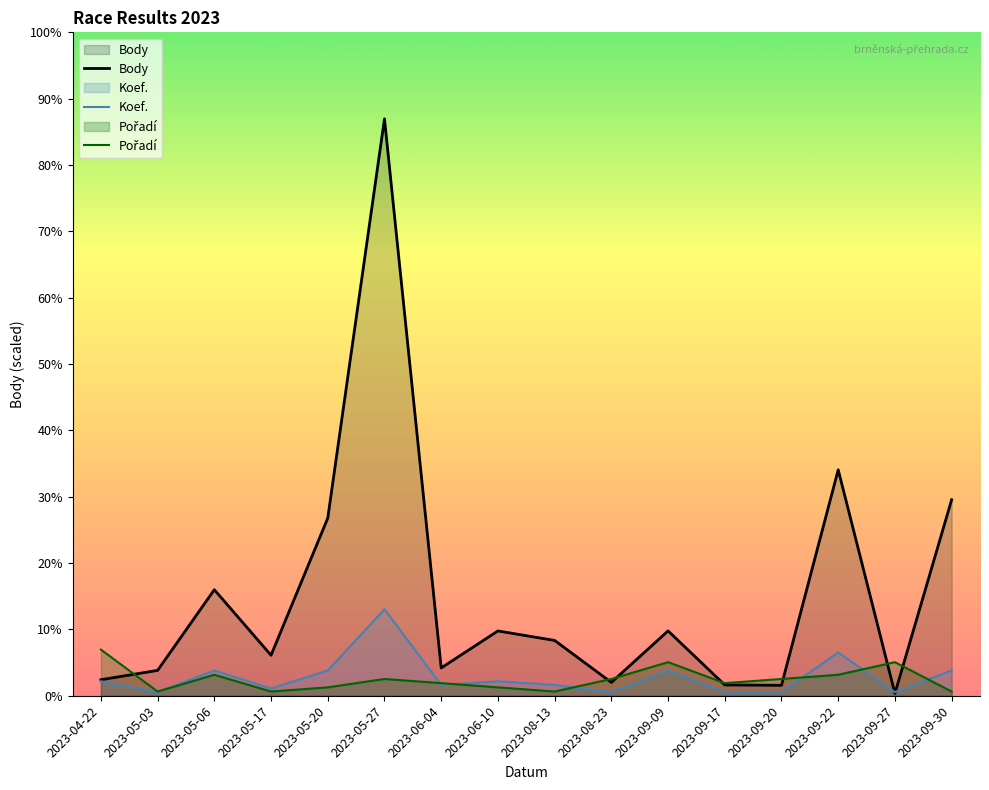

The value of Pořadí at 2023-06-04 is 848.5. True or false?

False